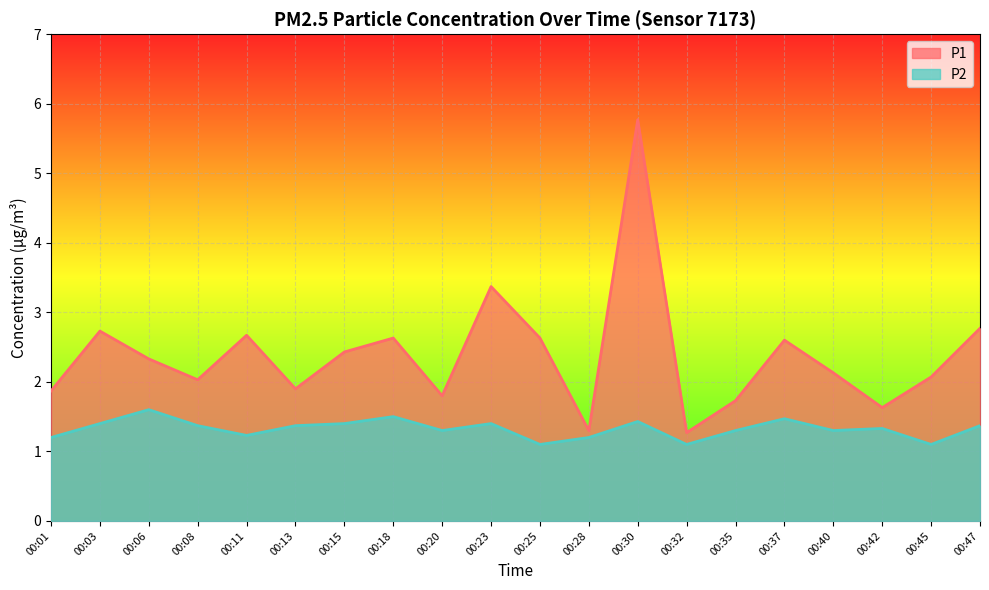

How many lines are shown in the chart?

2